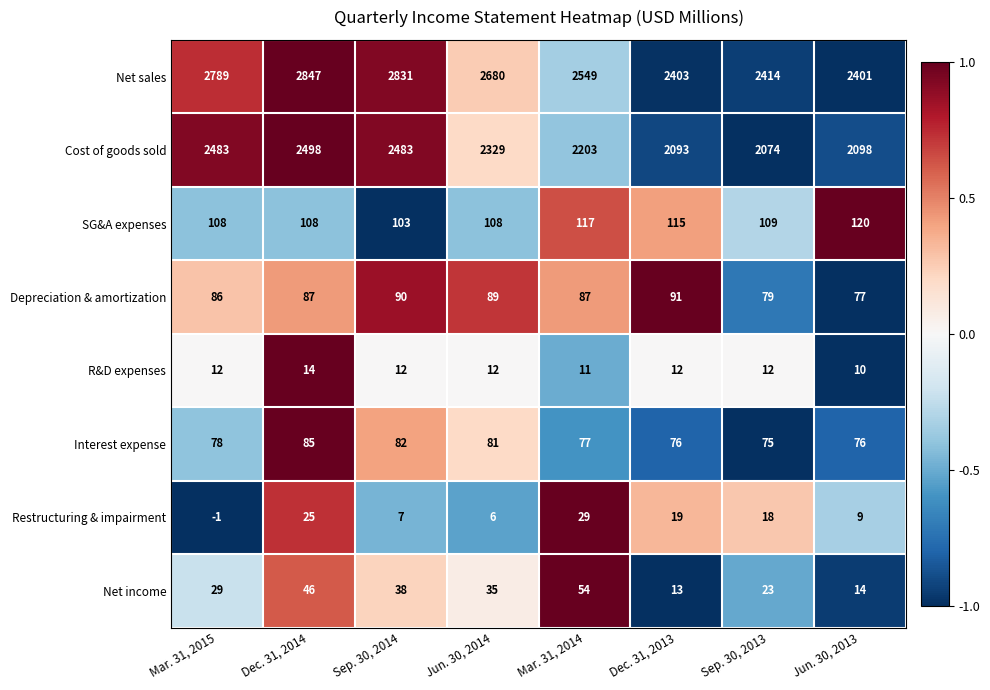

Is the value of SG&A expenses at Dec. 31, 2014 greater than the value of Net sales at Sep. 30, 2013?

No